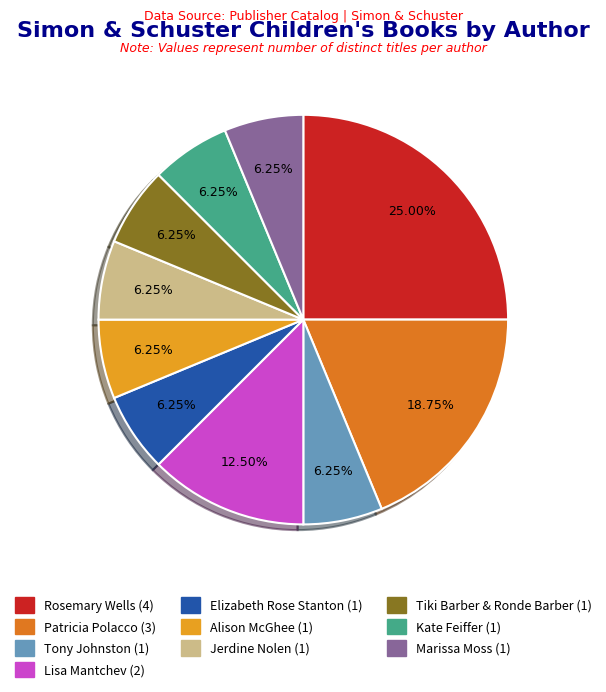

Which slice is the largest?

Rosemary Wells